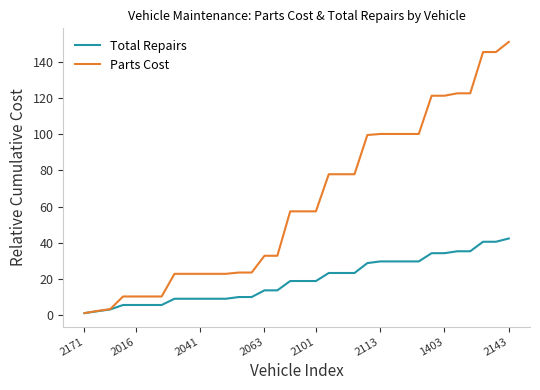

What is the maximum value shown in the chart?

151.1